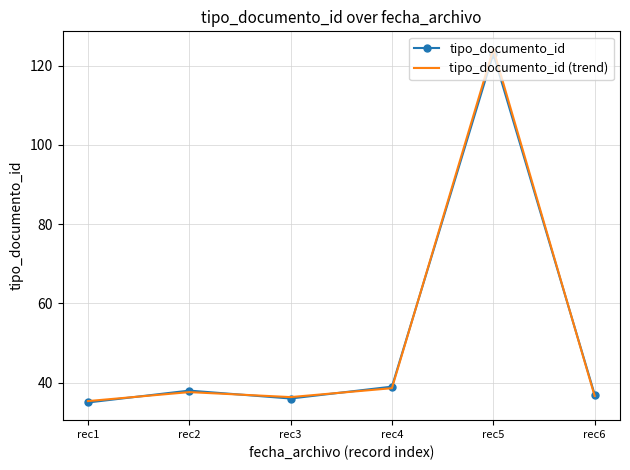

Is it true that tipo_documento_id (trend) equals 36.6 at rec6?

True